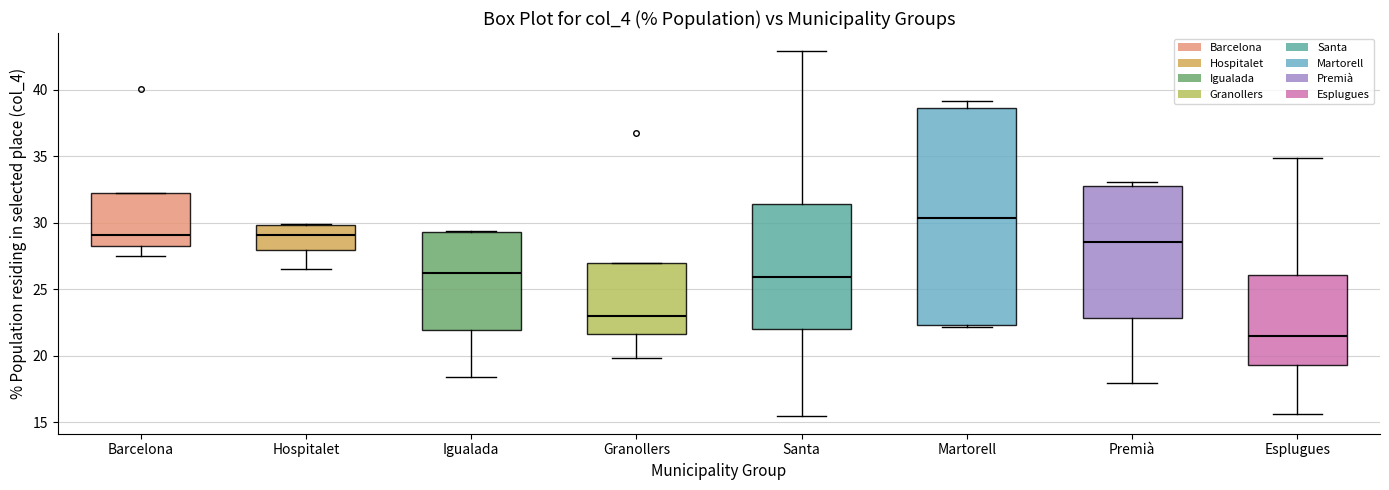

Reading left to right, transcribe this box plot: for each box, give where its median line is, the range the box spans, and where its two whiskers end, as read against the y-axis. The values are not printed on the chart, so give them approximately, as read against the axis.

Barcelona: median 29.0, box 28.5 to 32.5, whiskers 27.5 to 32.5
Hospitalet: median 29.0, box 28.0 to 30.0, whiskers 26.5 to 30.0
Igualada: median 26.0, box 22.0 to 29.5, whiskers 18.5 to 29.5
Granollers: median 23.0, box 21.5 to 27.0, whiskers 20.0 to 27.0
Santa: median 26.0, box 22.0 to 31.5, whiskers 15.5 to 43.0
Martorell: median 30.5, box 22.5 to 38.5, whiskers 22.0 to 39.0
Premià: median 28.5, box 23.0 to 33.0, whiskers 18.0 to 33.0 (just above the box's upper edge)
Esplugues: median 21.5, box 19.5 to 26.0, whiskers 15.5 to 35.0